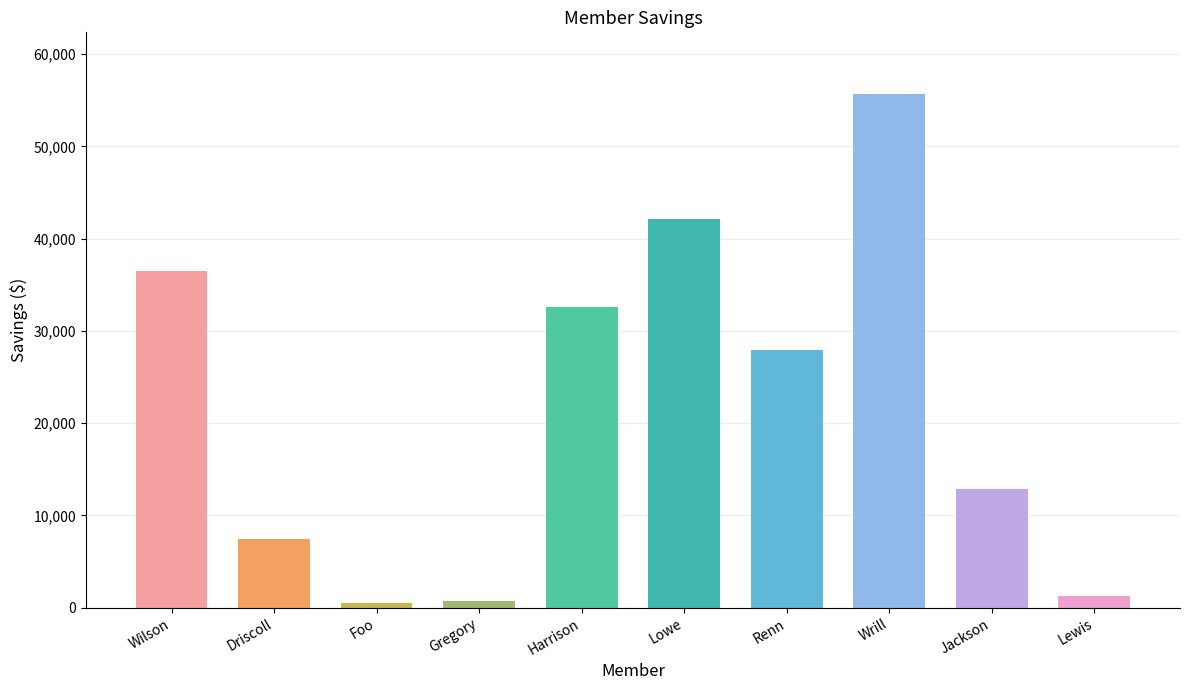

Which category has the highest value across all series?

Melinda Wrill